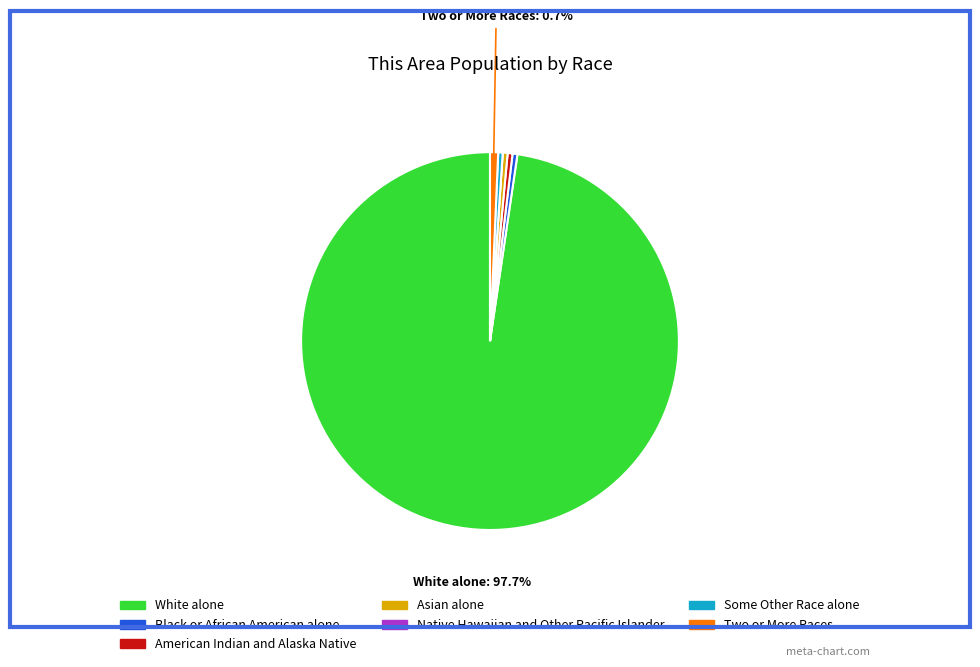

Which slice is the largest?

White alone